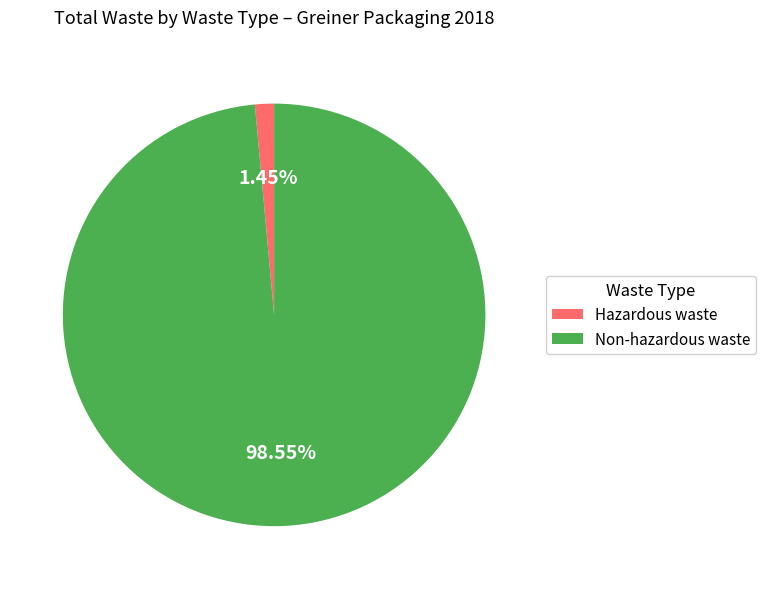

Rank the categories by value from highest to lowest.

Non-hazardous waste, Hazardous waste